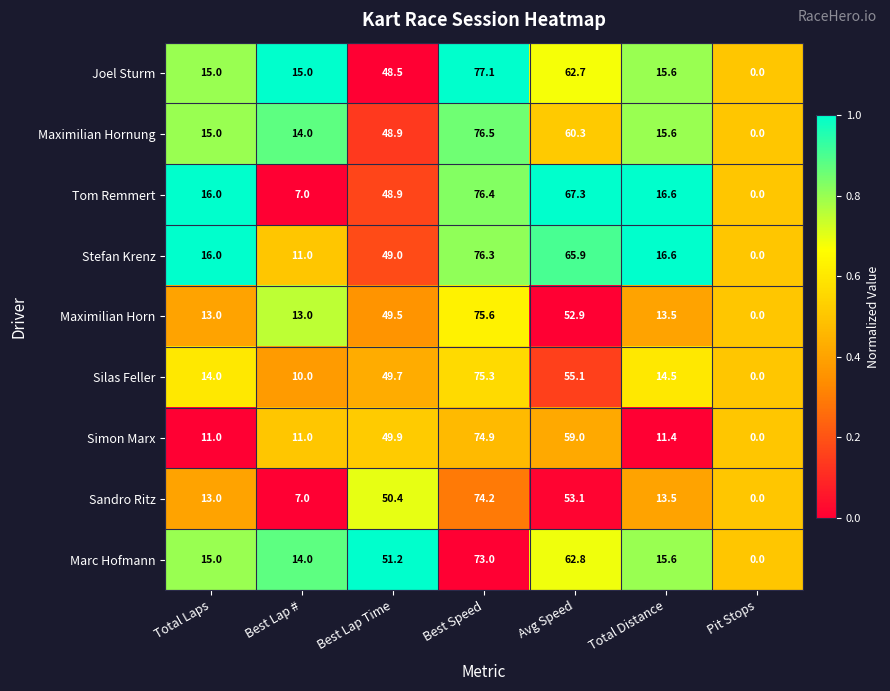

What is the greatest value displayed?

77.1